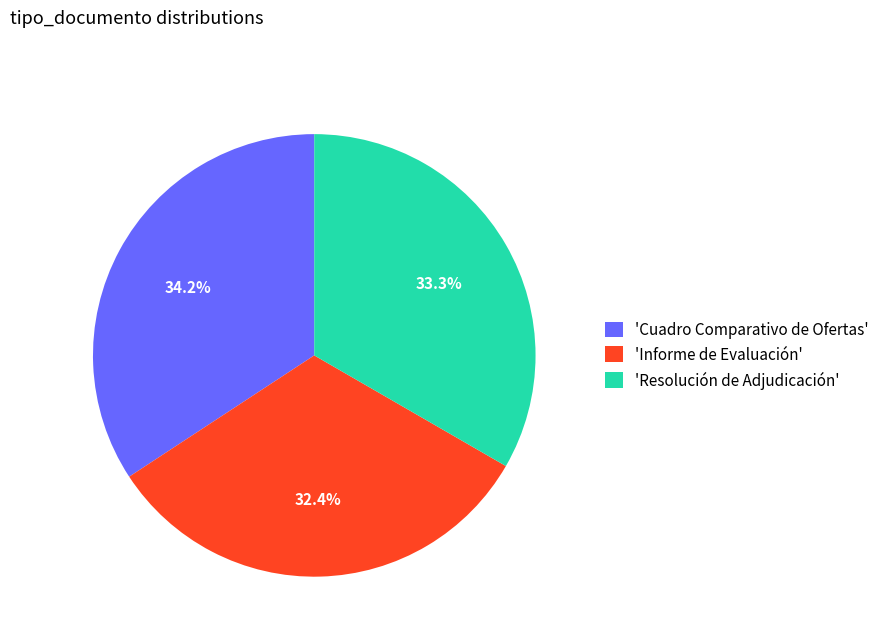

Which slice is the smallest?

'Informe de Evaluación'